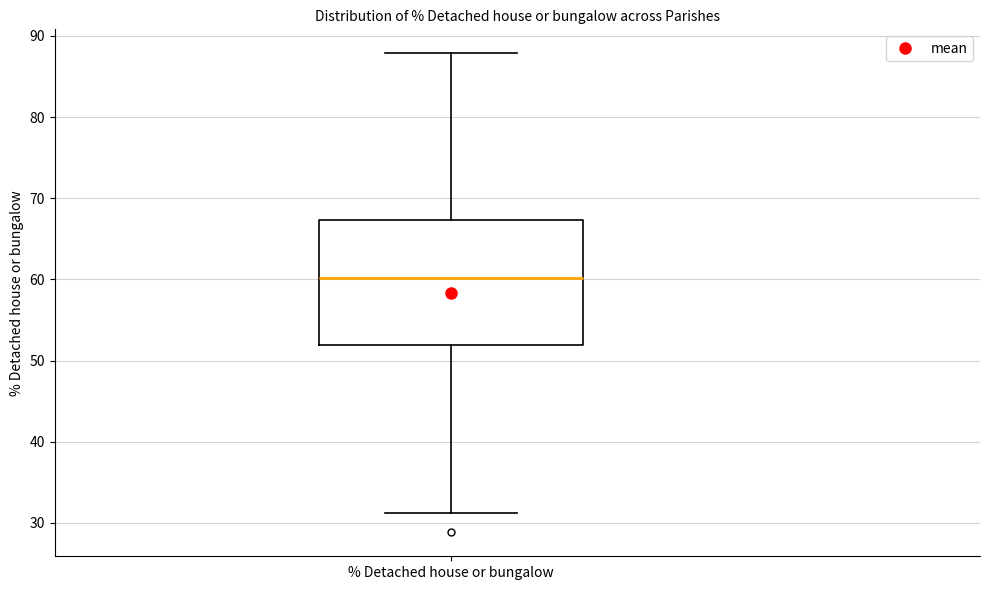

Read this box plot against the y-axis: the position of the median line, the range covered by the box, and the ends of both whiskers. The values are not printed on the chart, so give them approximately, as read against the axis.

median 60, box 52 to 67, whiskers 31 to 88